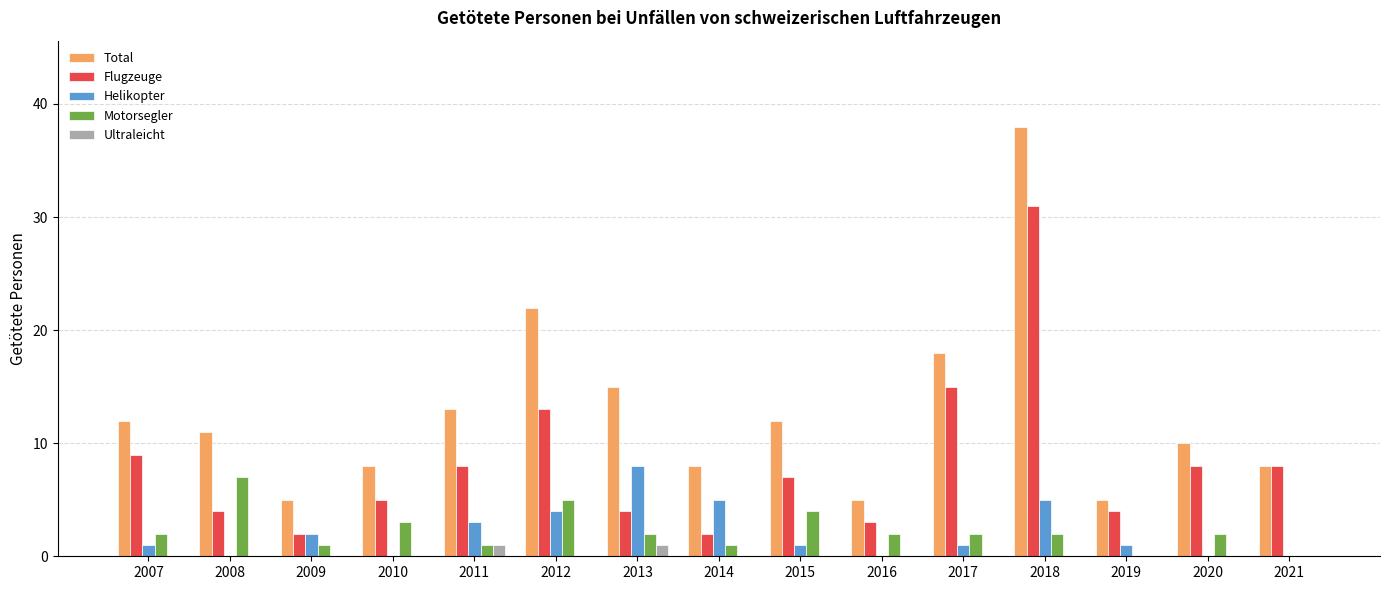

What is the highest value of the Flugzeuge series?

31